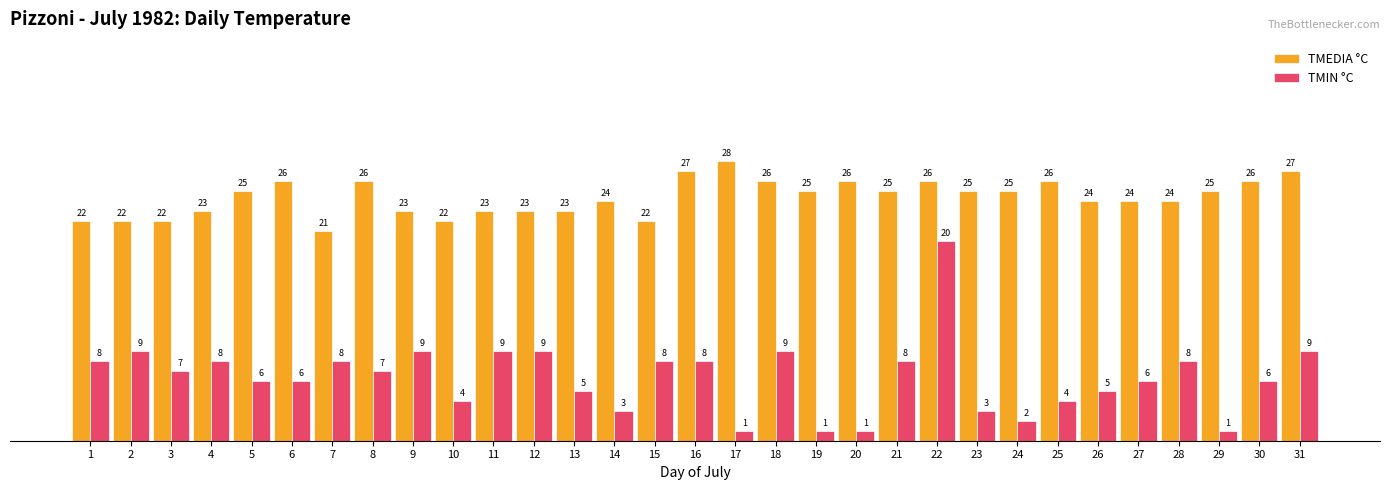

What is the sum of the TMIN °C values at 20 and 14?

4